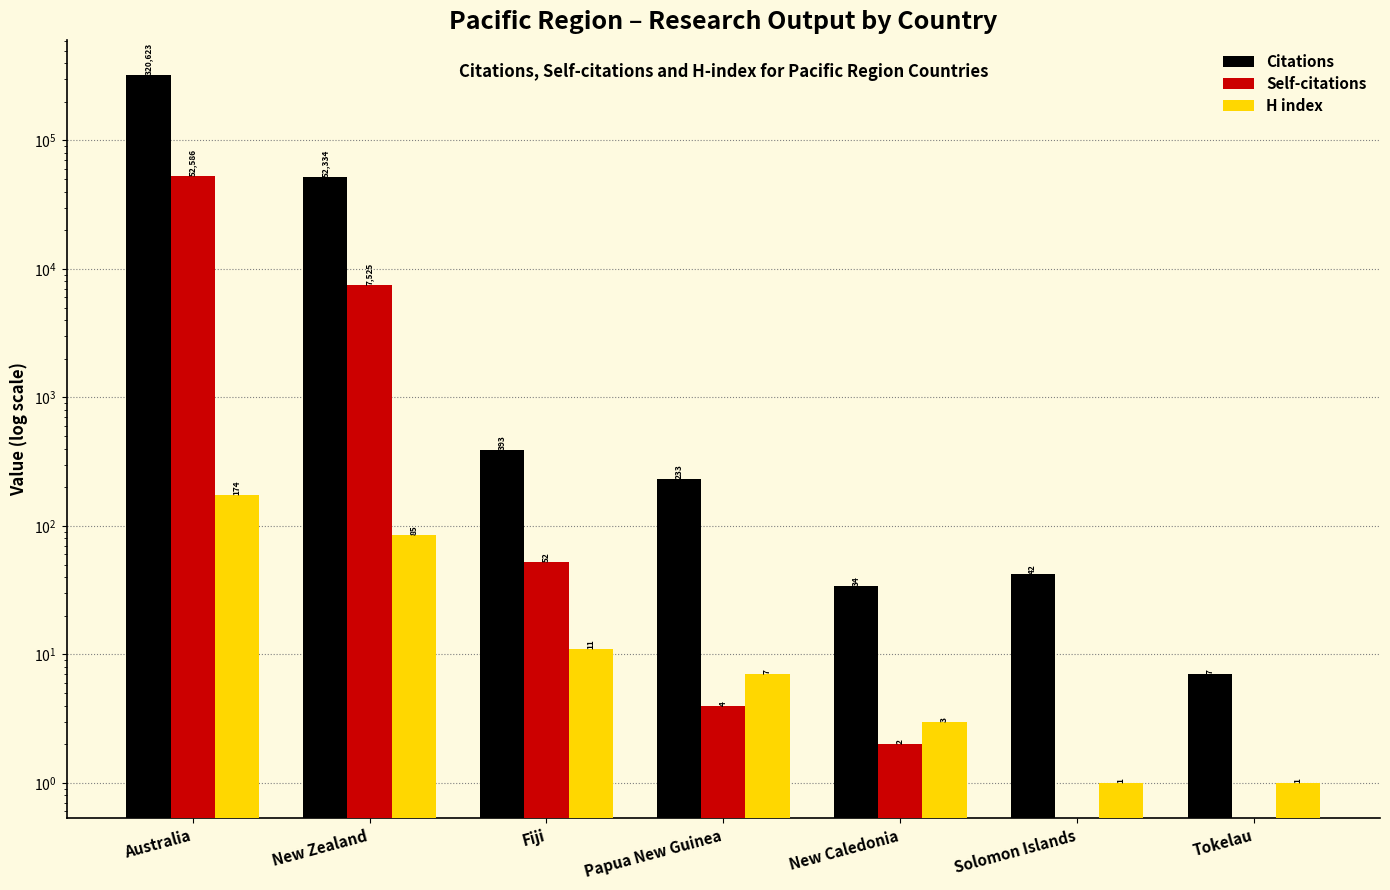

Which series has the largest total across all categories?

Citations